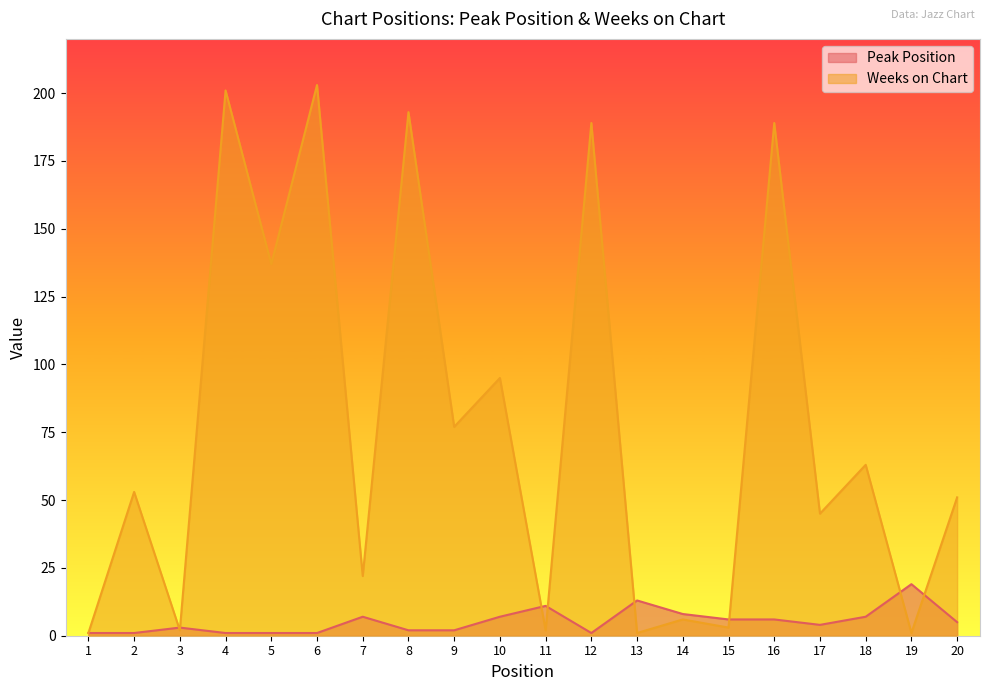

What is the value of the Peak Position point at the 19th from the left?

19